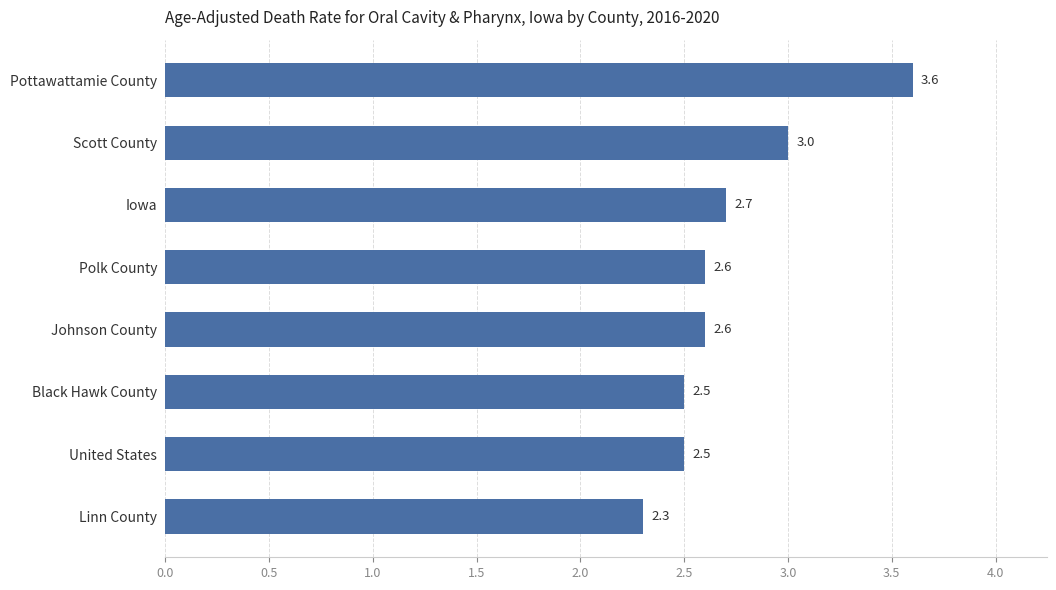

Reading bottom to top, what are all the values shown in this chart?

2.3	2.5	2.5	2.6	2.6	2.7	3.0	3.6